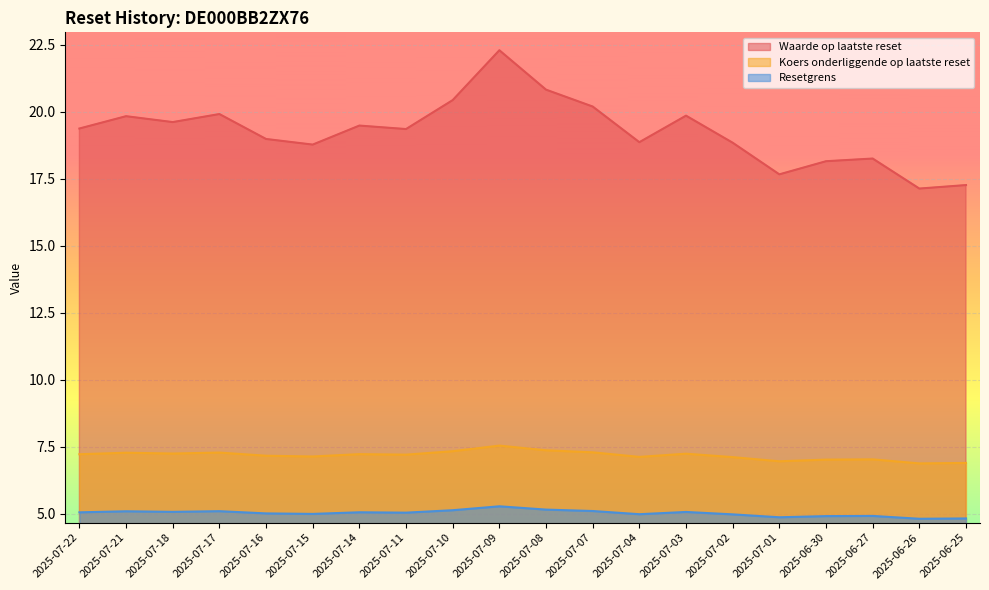

What is the smallest value displayed?

4.8